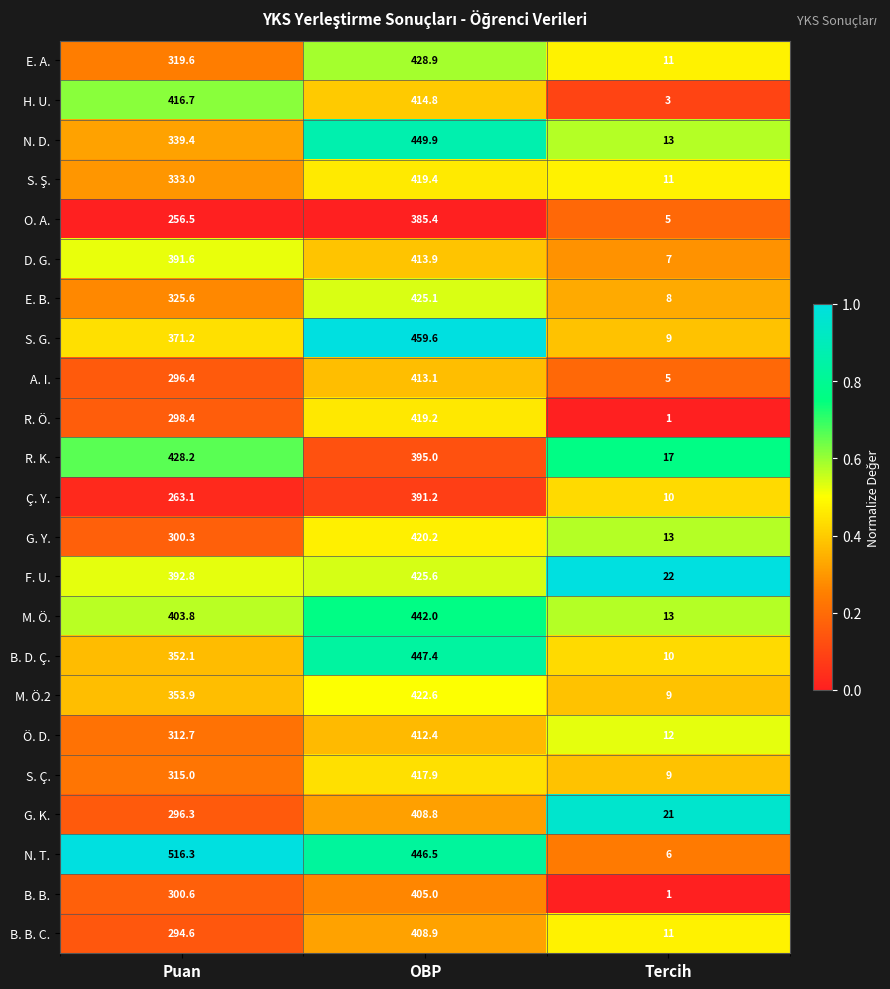

Is it true that R. Ö. equals 117.0 at OBP?

False